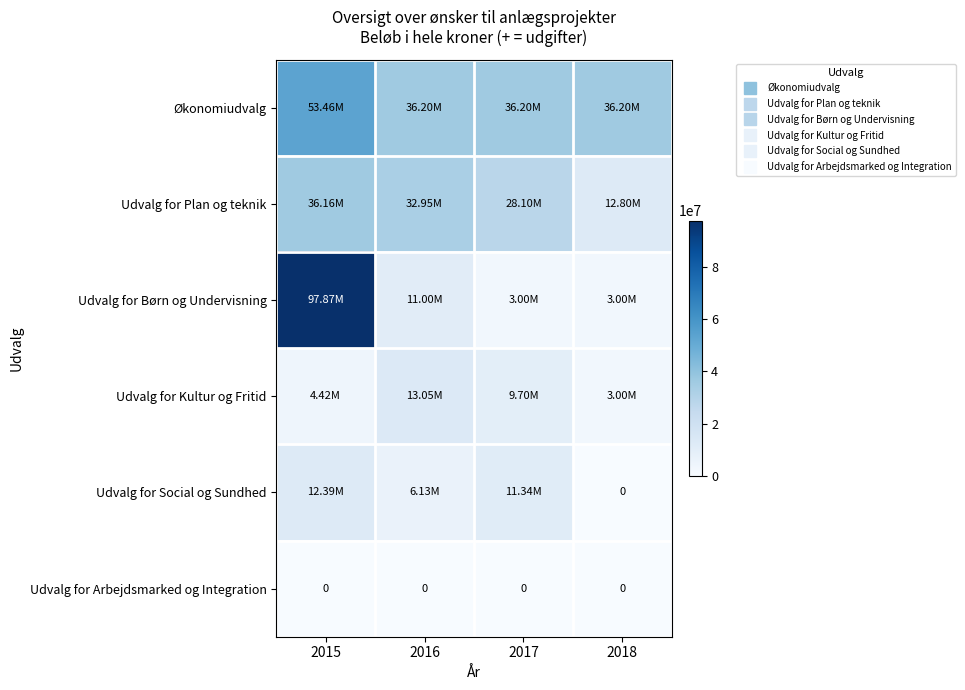

What is the lowest value of the Udvalg for Børn og Undervisning series?

3000000